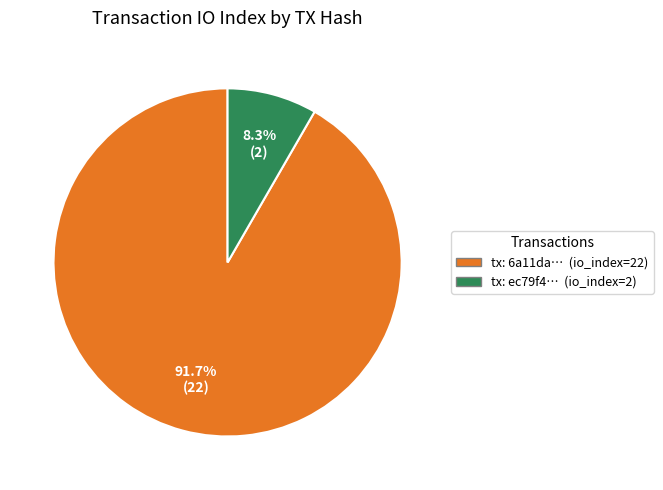

Count the number of slices in the pie.

2